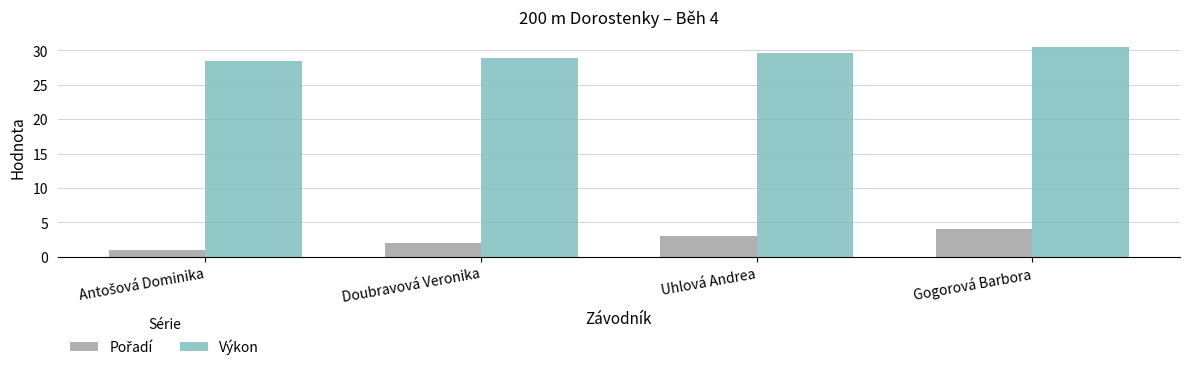

What is the difference between the maximum and minimum values in the Výkon series?

2.0